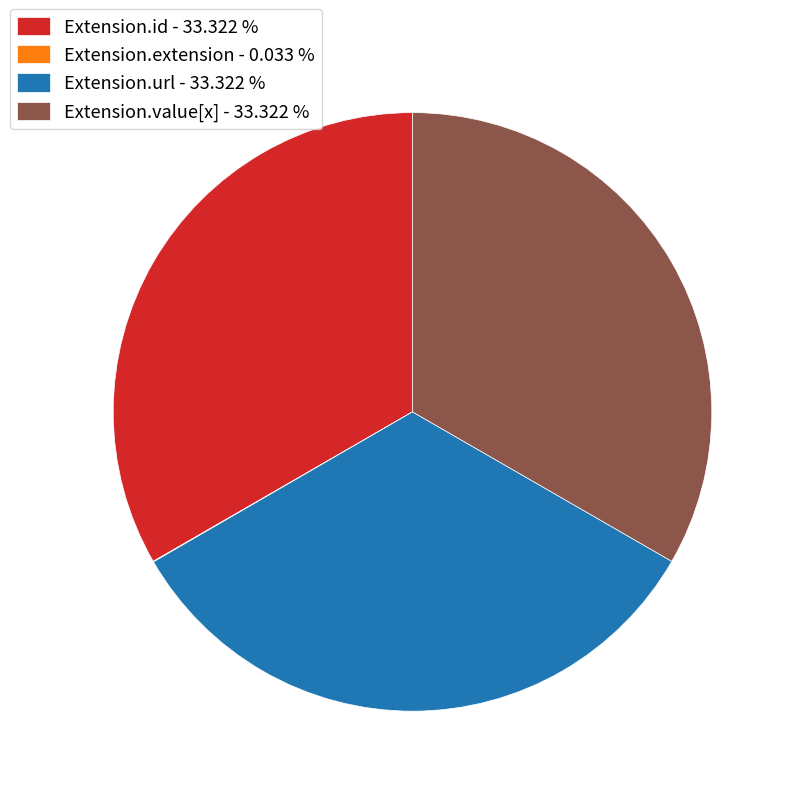

Is there a majority slice in this chart?

No